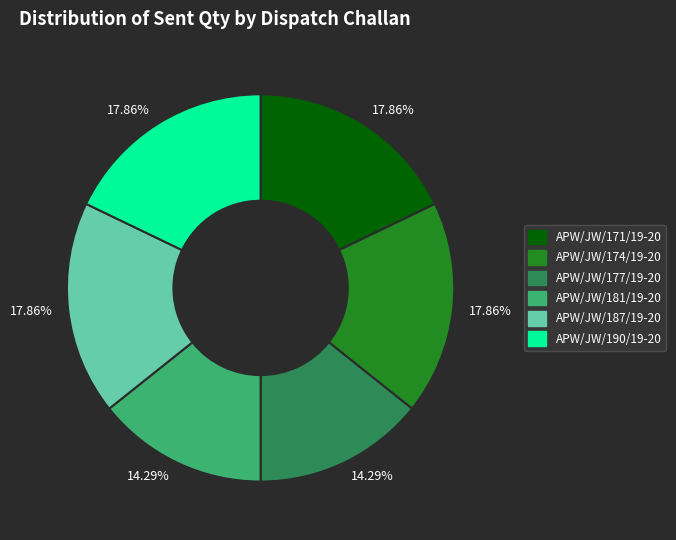

Is there a majority slice in this chart?

No